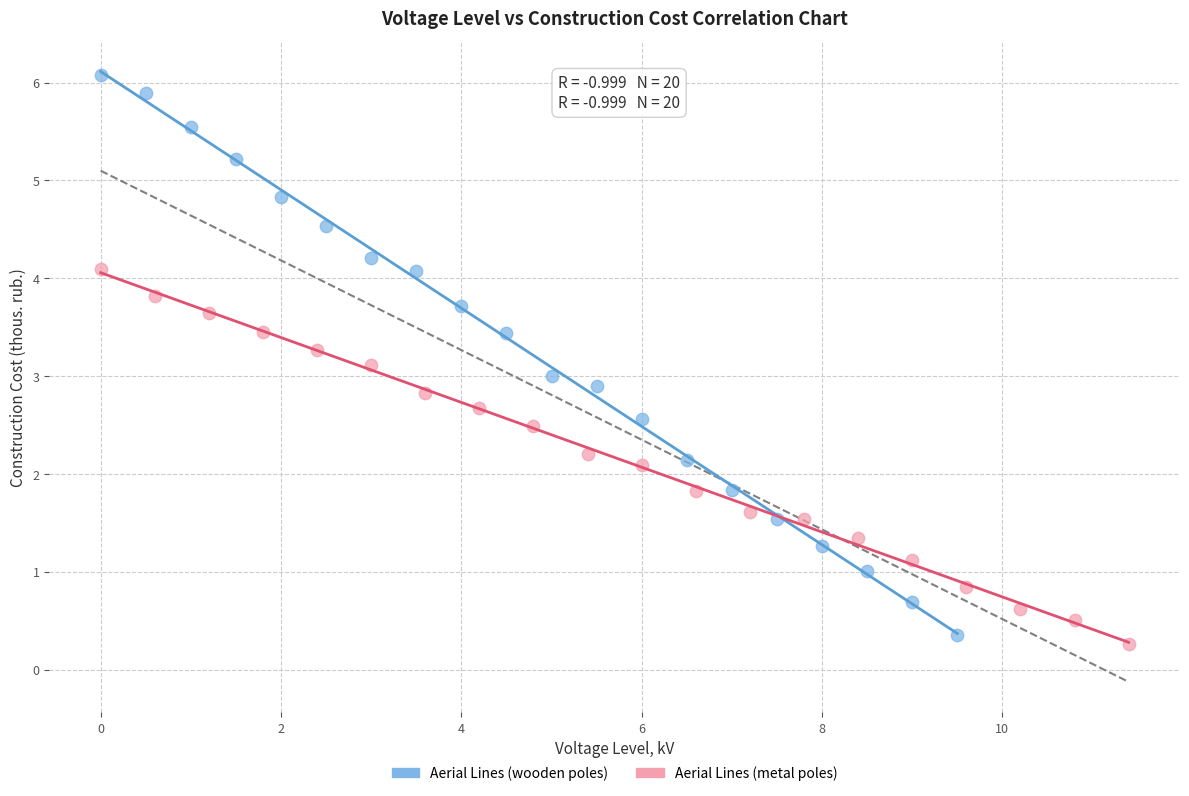

Which series contains the highest Y value?

Aerial Lines (wooden poles)